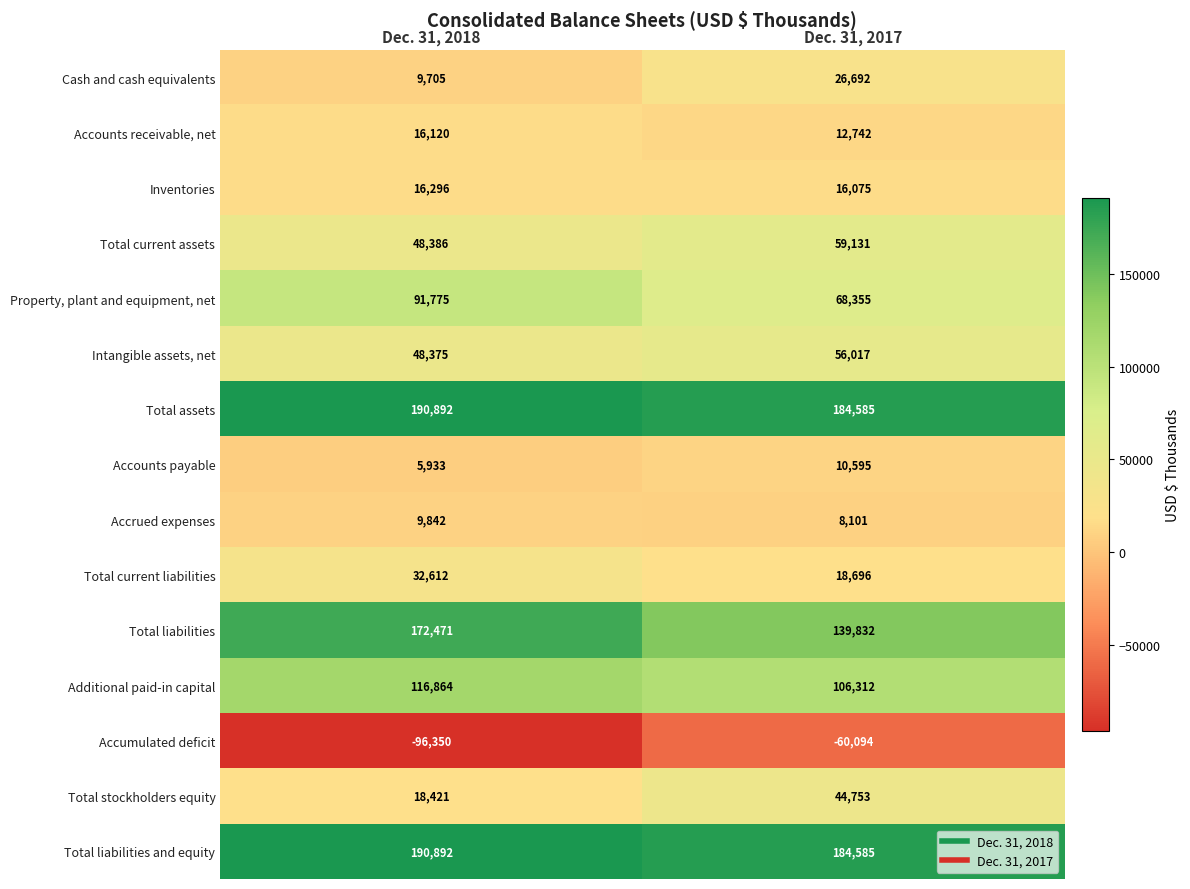

Reading left to right, list all the values displayed in this chart.

Cash and cash equivalents: 9705	26692
Accounts receivable, net: 16120	12742
Inventories: 16296	16075
Total current assets: 48386	59131
Property, plant and equipment, net: 91775	68355
Intangible assets, net: 48375	56017
Total assets: 190892	184585
Accounts payable: 5933	10595
Accrued expenses: 9842	8101
Total current liabilities: 32612	18696
Total liabilities: 172471	139832
Additional paid-in capital: 116864	106312
Accumulated deficit: -96350	-60094
Total stockholders equity: 18421	44753
Total liabilities and equity: 190892	184585